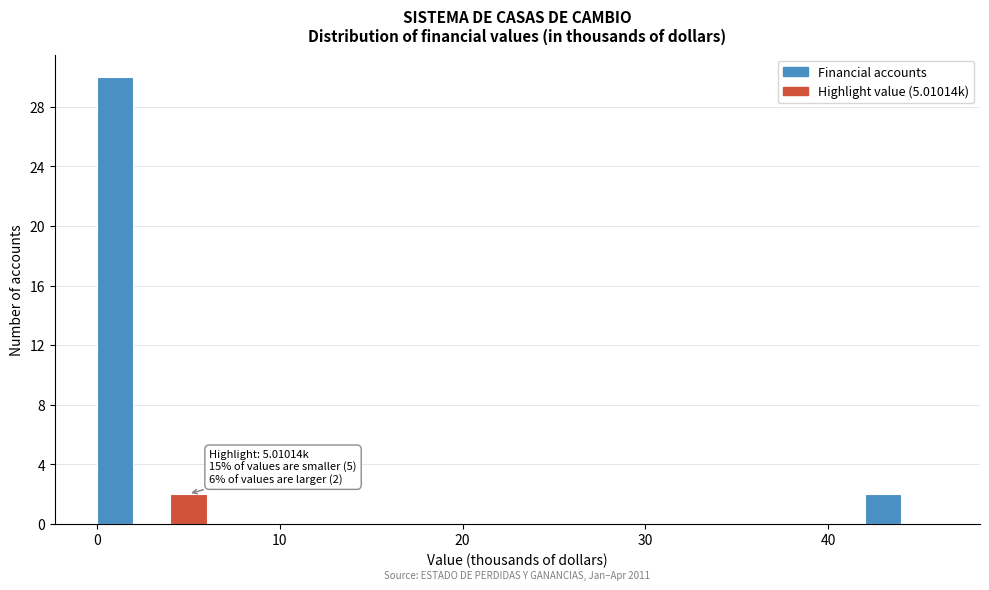

Read against the x-axis, roughly where is the centre of the tallest bar?

1